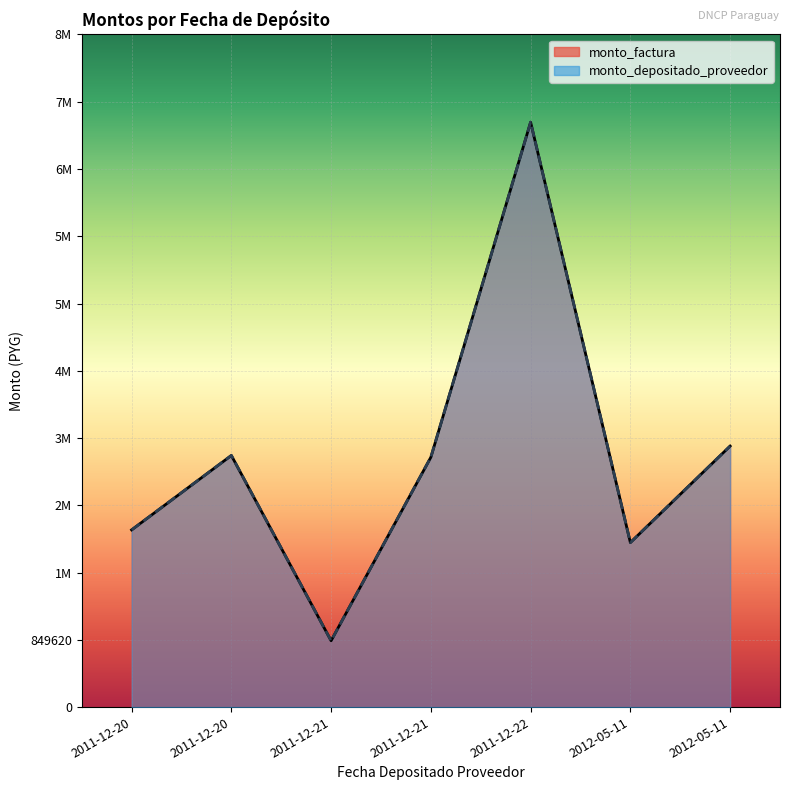

What is the average value of the monto_factura series?

3167643